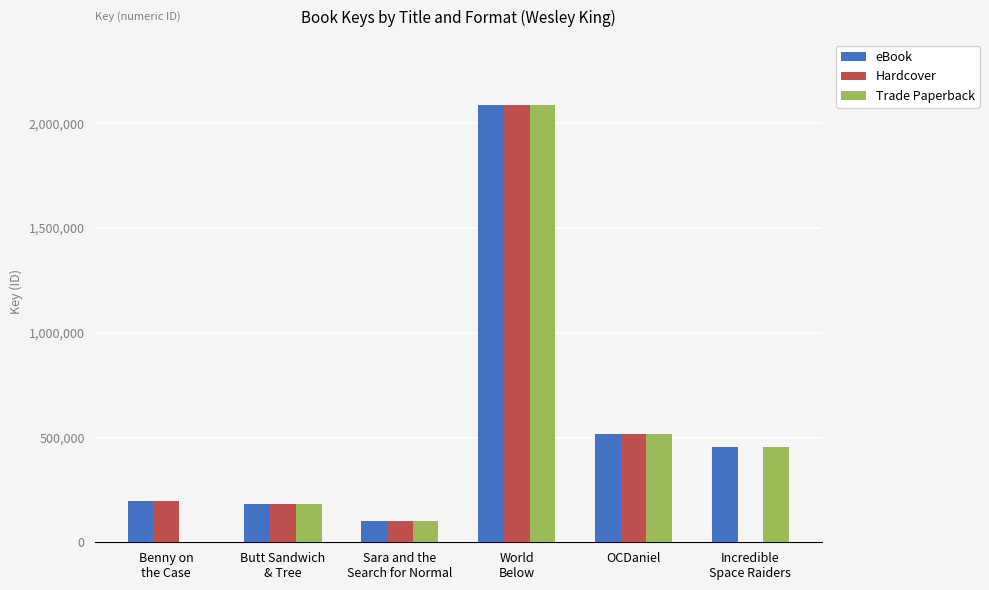

What is the difference between the Trade Paperback values at OCDaniel and Incredible
Space Raiders?

66398212